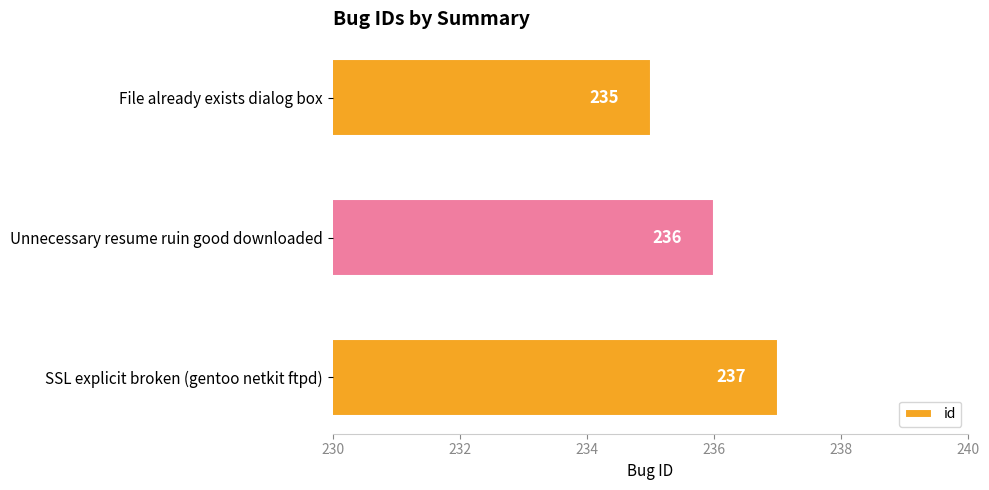

Are the bars grouped side by side (vs. stacked)?

No